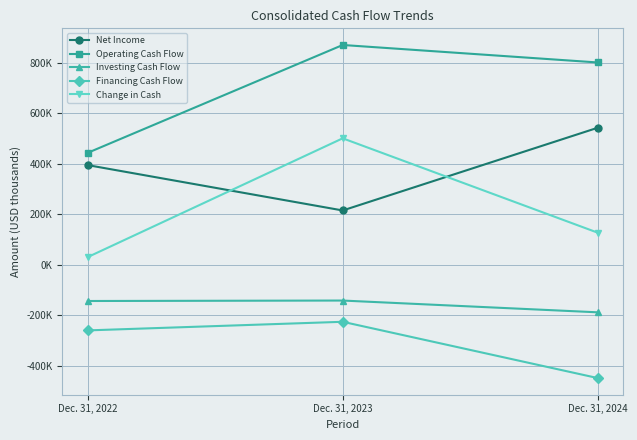

Which series has the largest total across all categories?

Operating Cash Flow